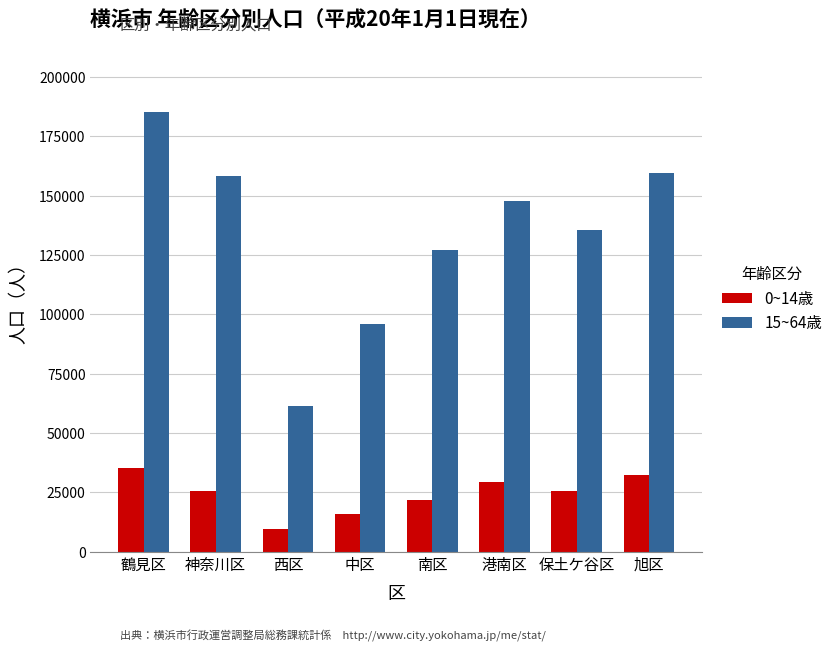

What is the difference between the 0~14歳 values at 神奈川区 and 中区?

10014